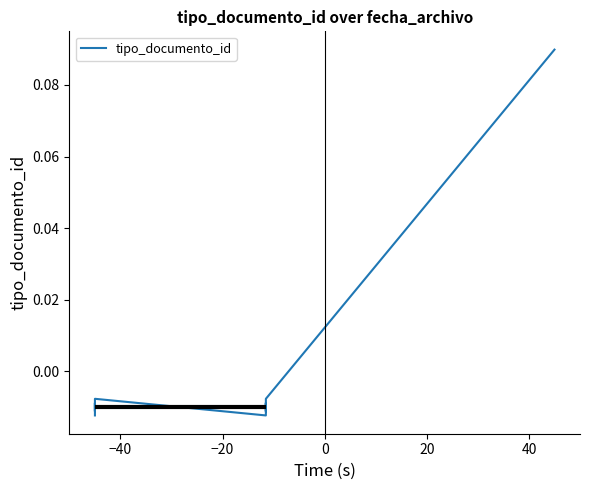

Reading left to right, transcribe all the data shown in this chart.

-0.0	-0.0	-0.0	-0.0	-0.0	-0.0	-0.0	-0.0	-0.0	0.1